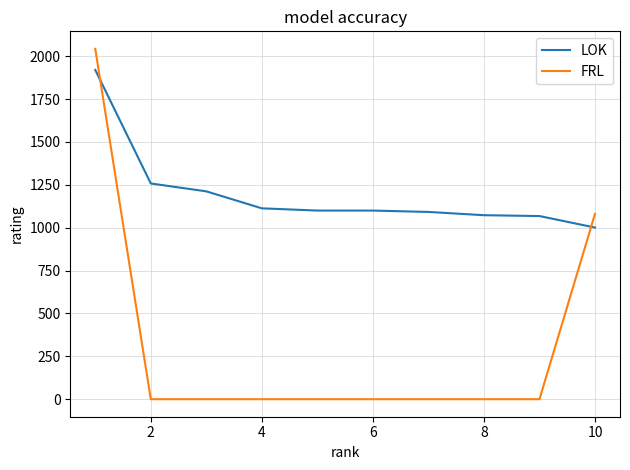

What is the maximum value for LOK?

1920